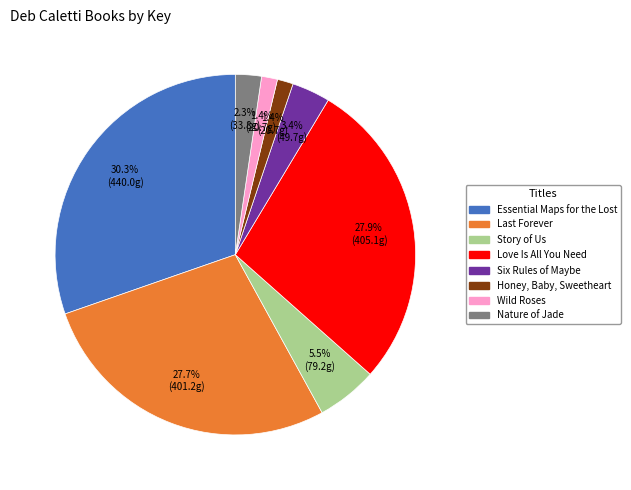

The Honey, Baby, Sweetheart slice represents 1% of the pie. True or false?

True